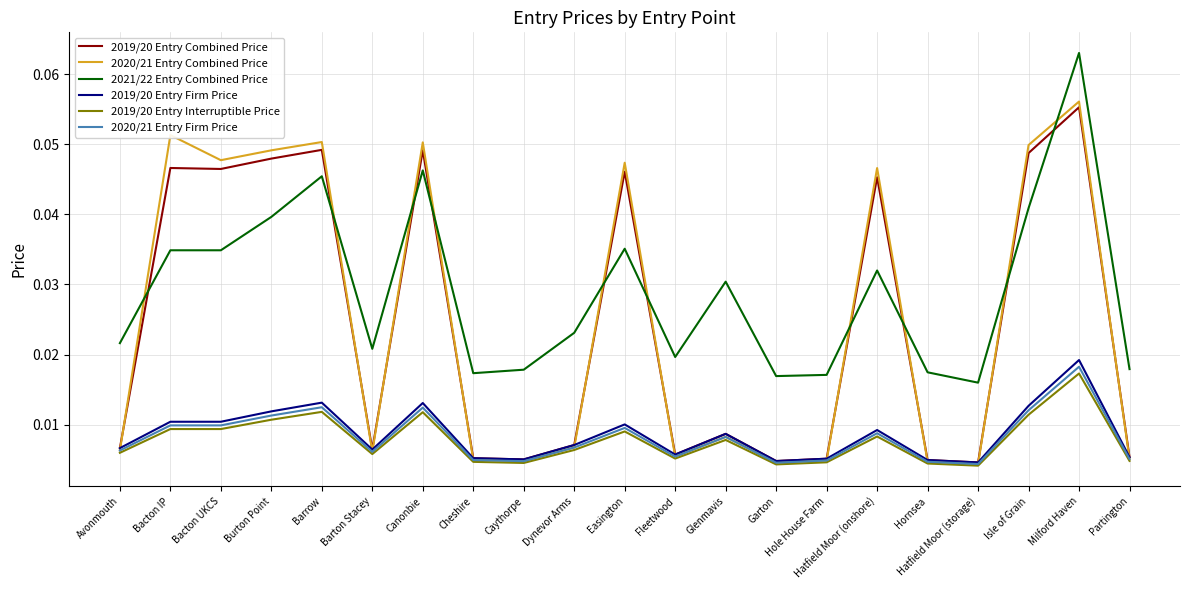

What is the sum of all 2019/20 Entry Combined Price values?

0.5